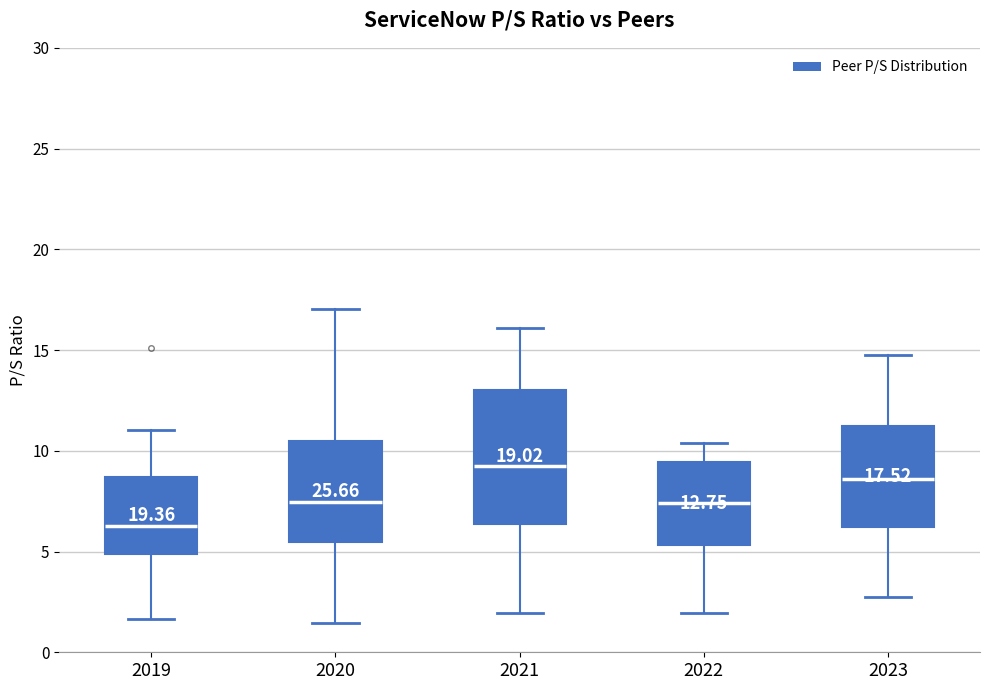

Comparing the boxes themselves (not the whiskers), which one is the tallest?

2021